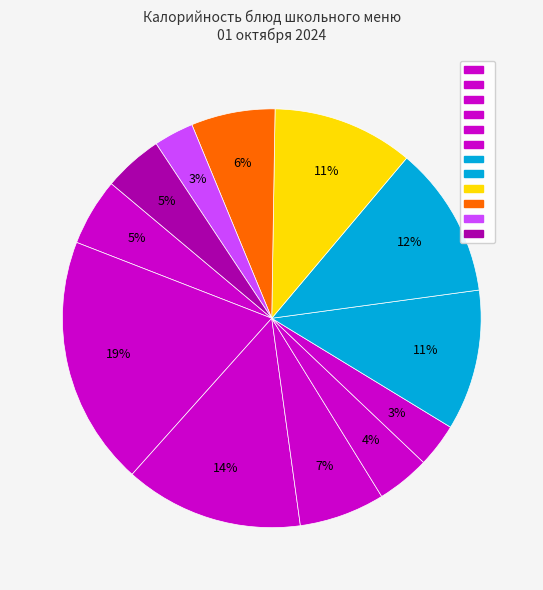

Count the number of slices in the pie.

12